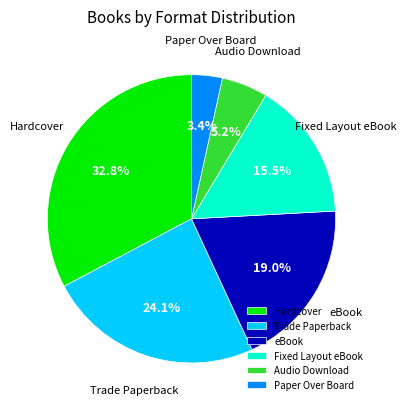

Which category has the biggest portion of the pie?

Hardcover